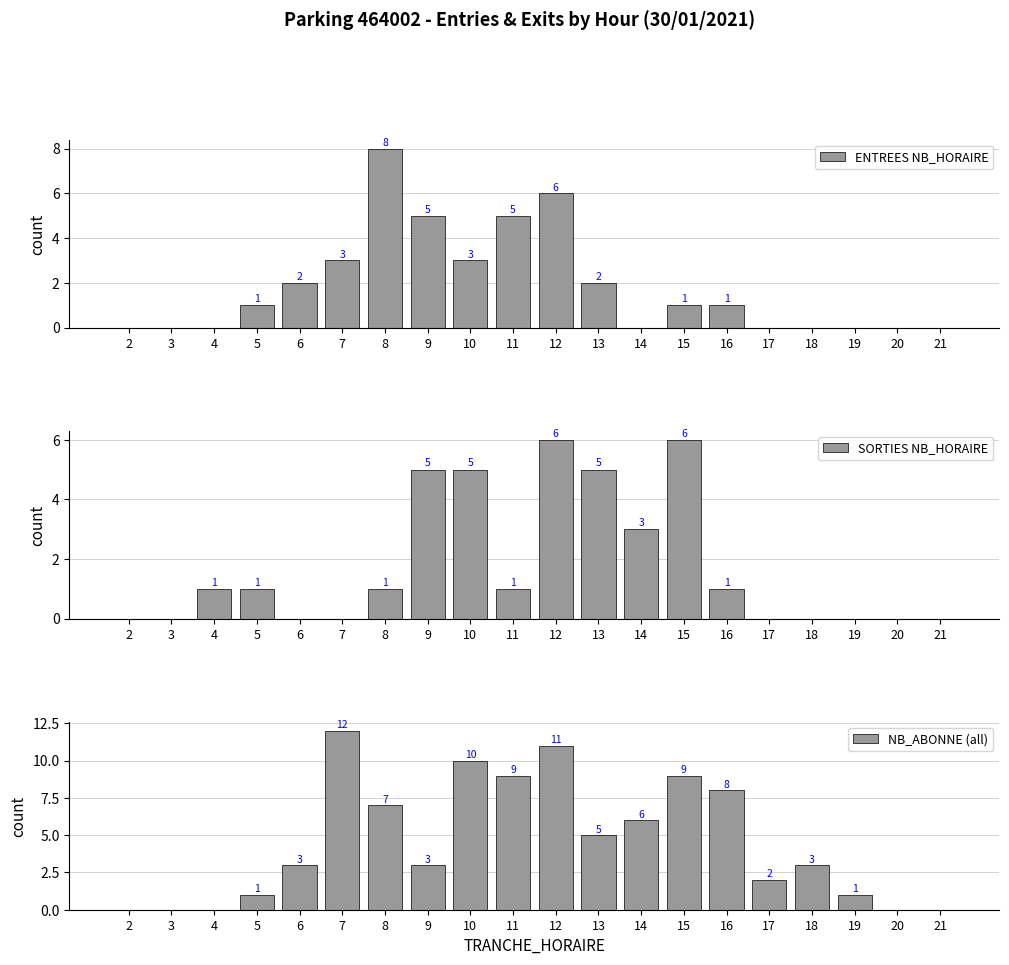

Reading left to right, list all the values displayed in this chart.

ENTREES NB_HORAIRE: 2=0	3=0	4=0	5=1	6=2	7=3	8=8	9=5	10=3	11=5	12=6	13=2	14=0	15=1	16=1	17=0	18=0	19=0	20=0	21=0
SORTIES NB_HORAIRE: 2=0	3=0	4=1	5=1	6=0	7=0	8=1	9=5	10=5	11=1	12=6	13=5	14=3	15=6	16=1	17=0	18=0	19=0	20=0	21=0
NB_ABONNE (all): 2=0	3=0	4=0	5=1	6=3	7=12	8=7	9=3	10=10	11=9	12=11	13=5	14=6	15=9	16=8	17=2	18=3	19=1	20=0	21=0